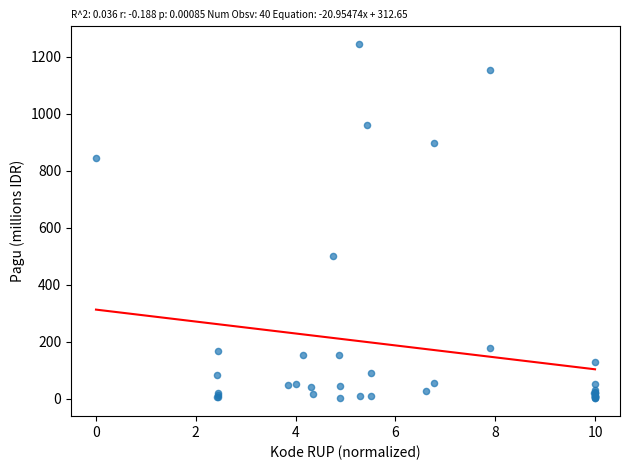

What Y value in the scatter plot is closest to 622?

499.9